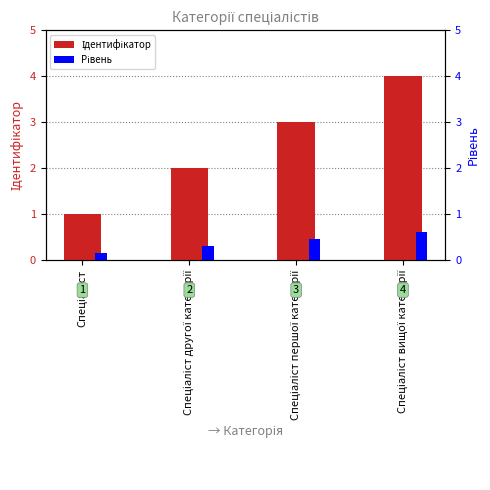

The Ідентифікатор series shows 4.2 at Спеціаліст першої категорії. True or false?

False